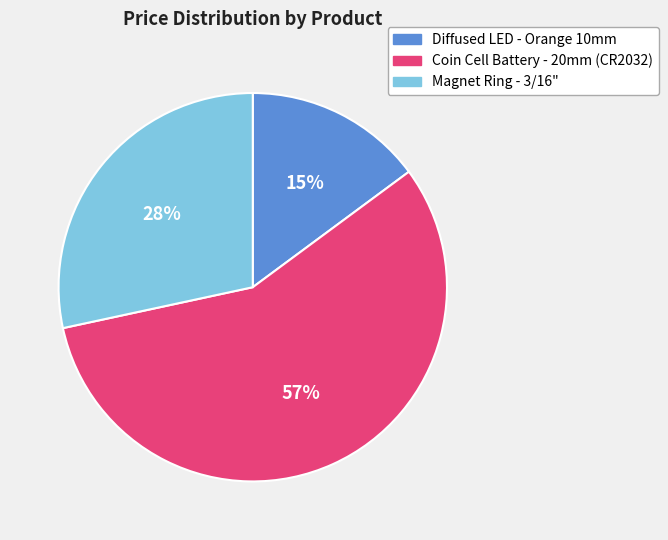

Count the number of slices in the pie.

3